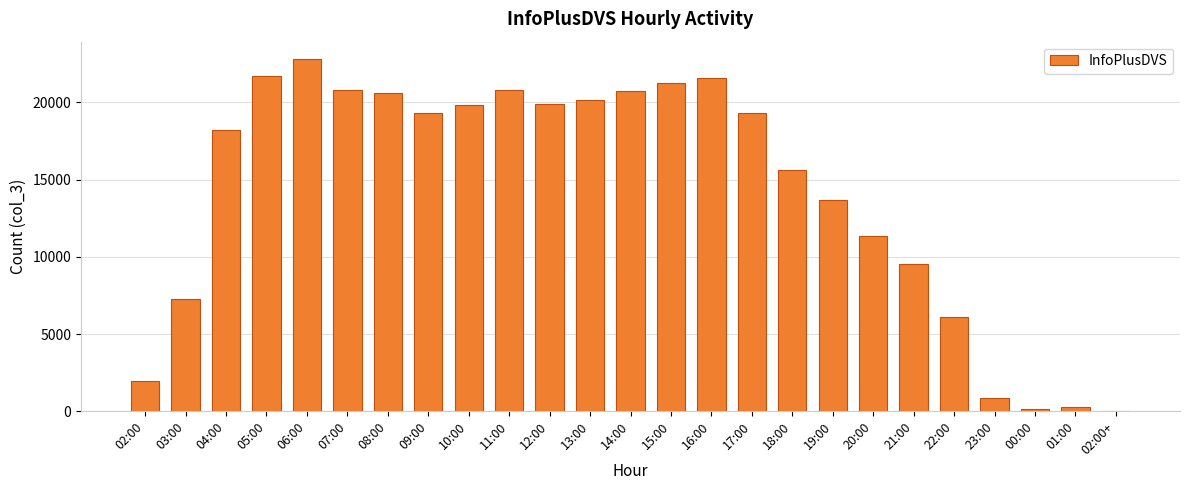

Which has a higher value, 13:00 or 19:00?

13:00